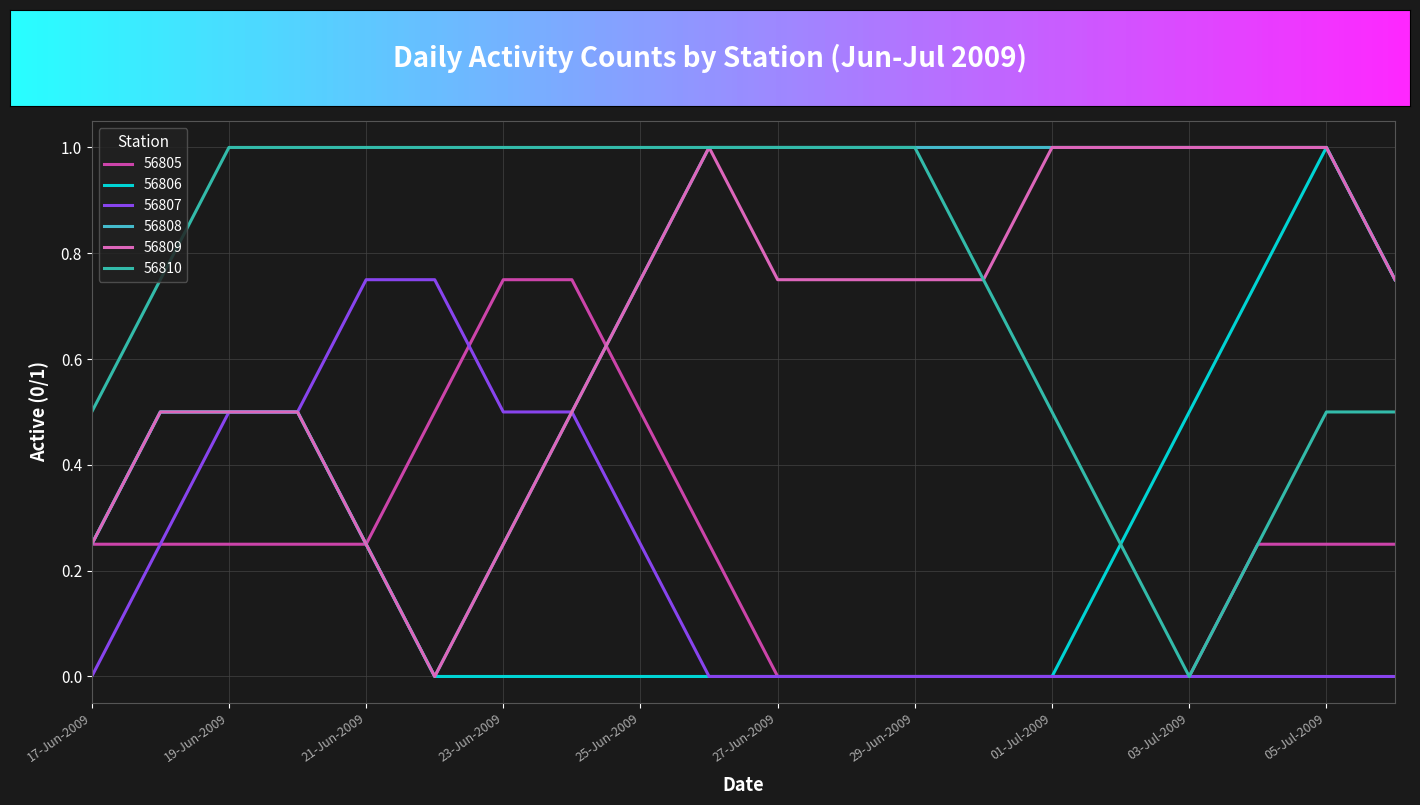

Does the chart have visible grid lines?

Yes